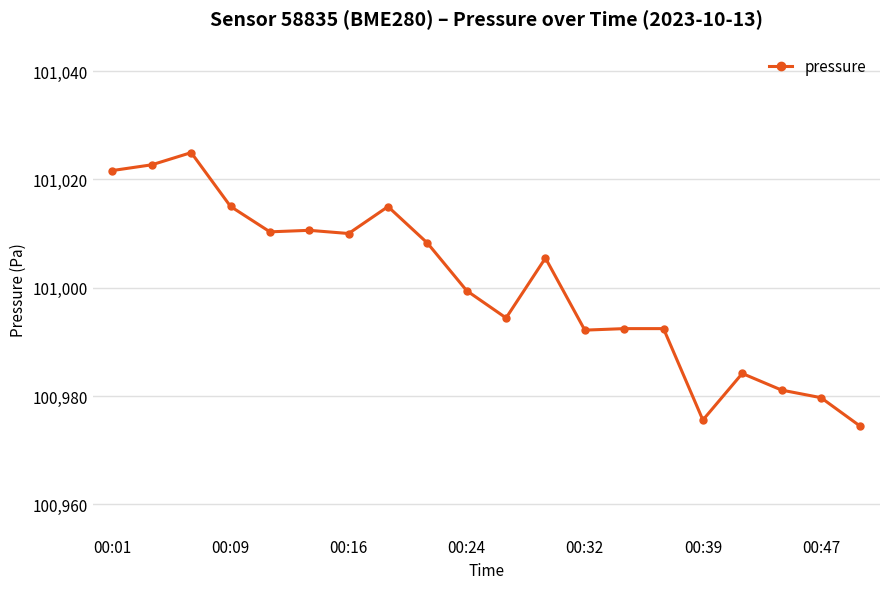

What is the value of the 10th point from the left?

100999.4